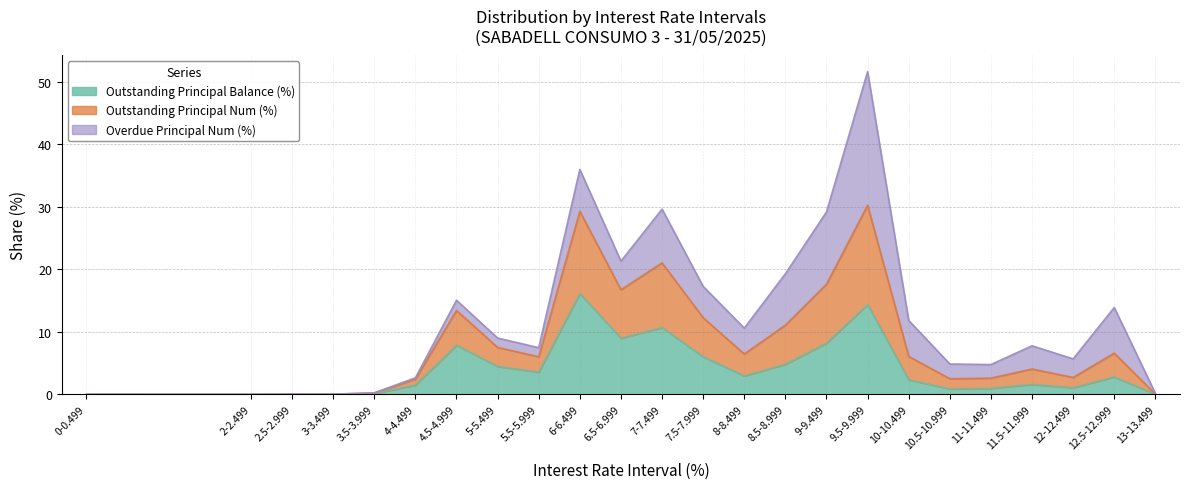

Does the chart have visible grid lines?

Yes